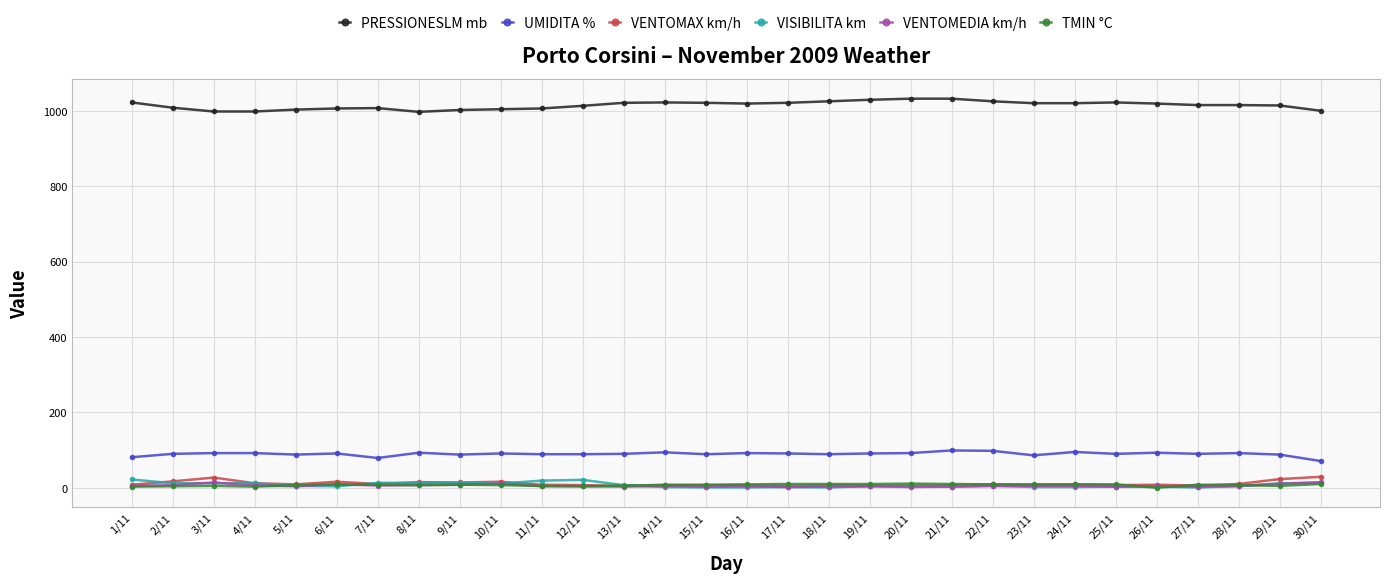

What is the sum of all VENTOMEDIA km/h values?

169